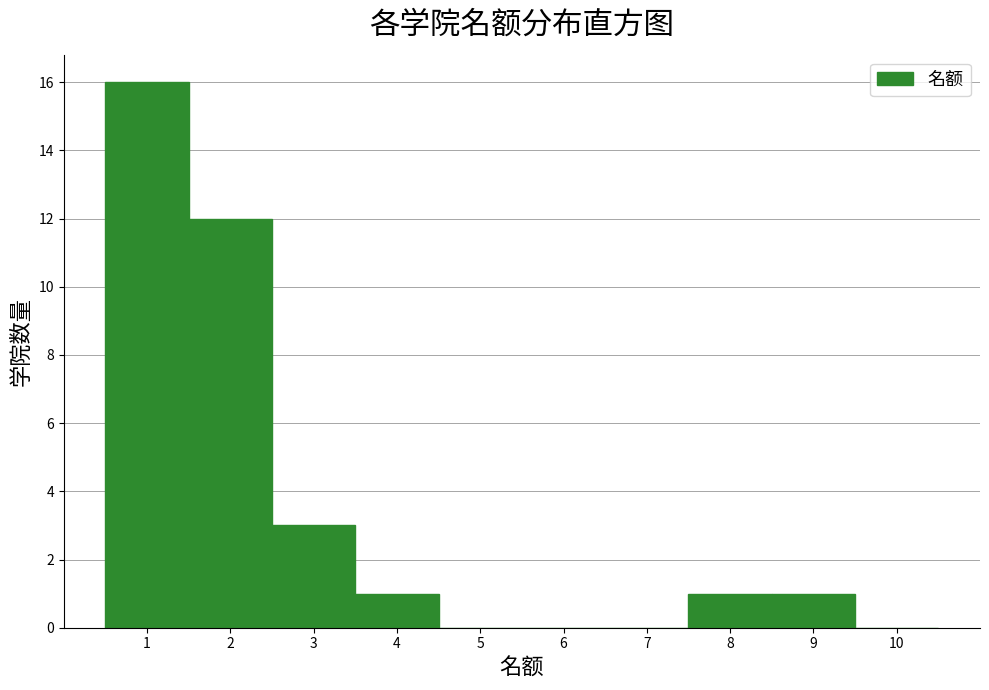

How tall is the bar that spans 2.5 to 3.5 on the x-axis? The values are not printed on the chart, so give them approximately, as read against the axis.

3